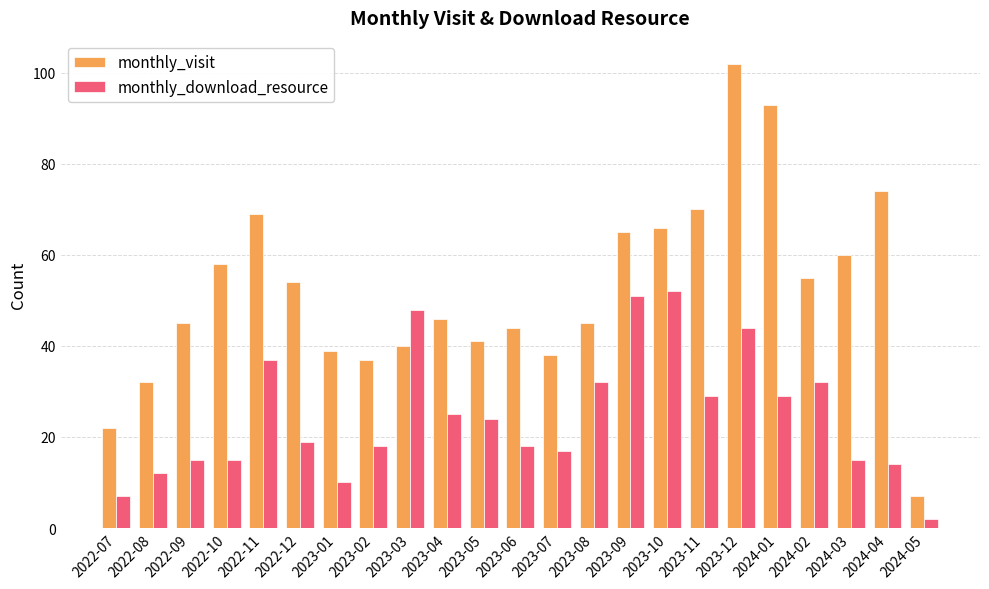

Which series has the largest total across all categories?

monthly_visit